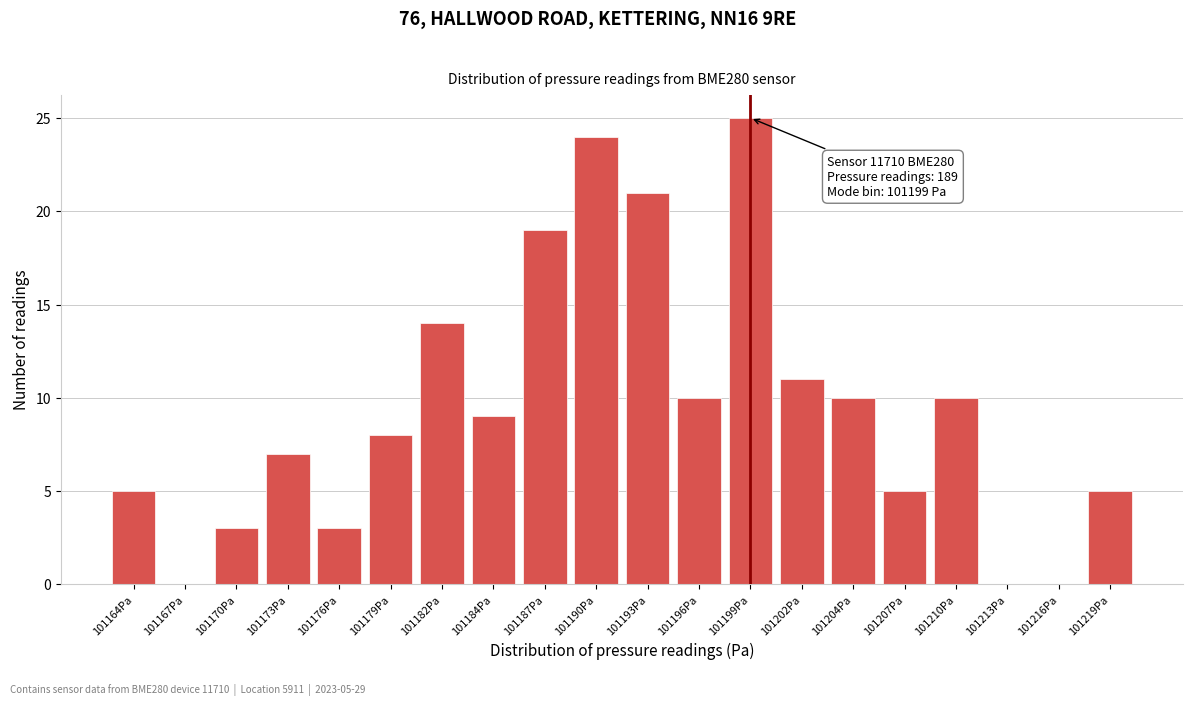

Reading right to left, list all the values displayed in this chart.

101219Pa=5	101216Pa=0	101213Pa=0	101210Pa=10	101207Pa=5	101204Pa=10	101202Pa=11	101199Pa=25	101196Pa=10	101193Pa=21	101190Pa=24	101187Pa=19	101184Pa=9	101182Pa=14	101179Pa=8	101176Pa=3	101173Pa=7	101170Pa=3	101167Pa=0	101164Pa=5